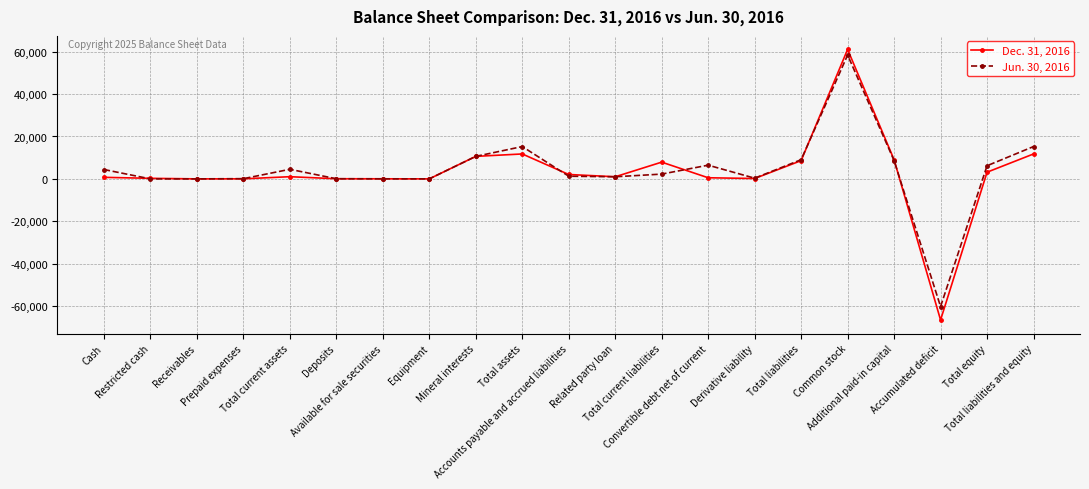

True or false: Dec. 31, 2016 has a value of 64 at Deposits.

True